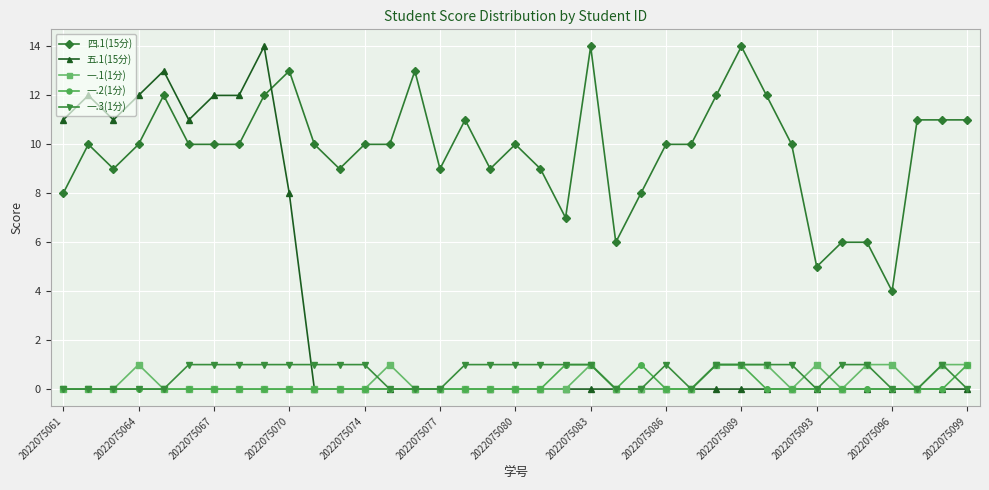

What is the difference between the second highest and minimum values in the 四.1(15分) series?

10